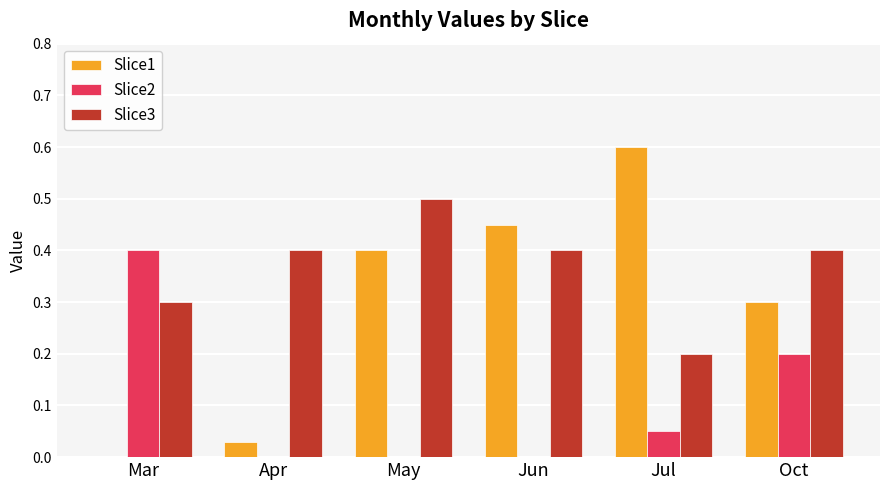

True or false: Slice2 has a value of 0.2 at May.

False